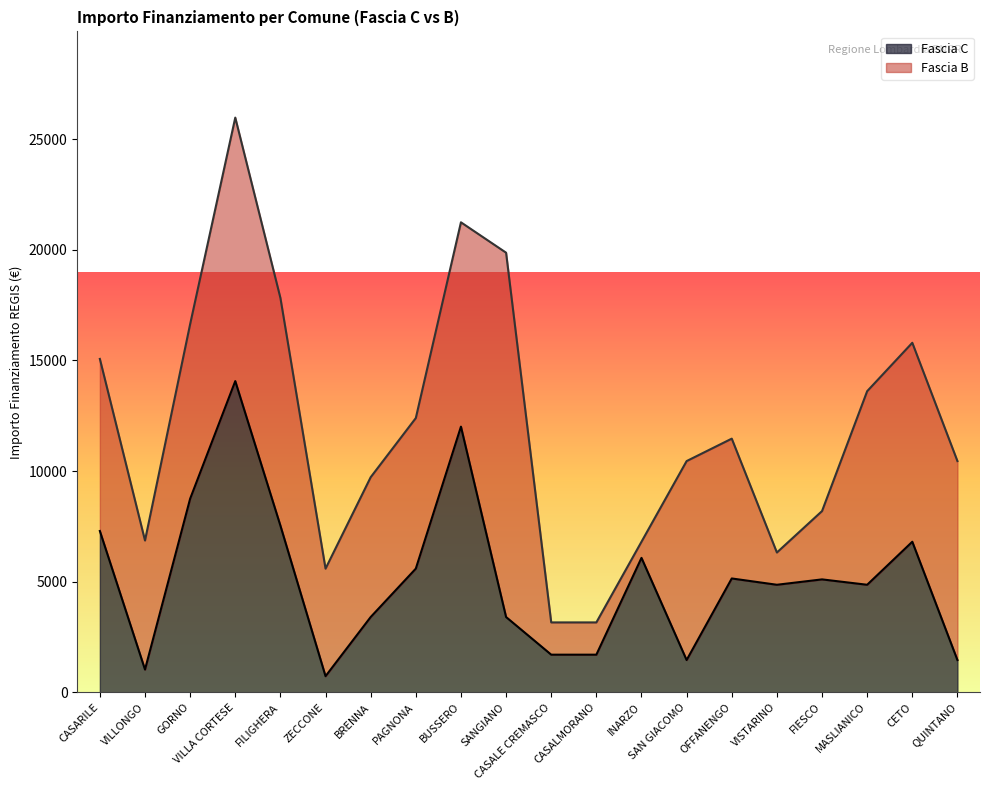

What is the minimum value shown in the chart?

729